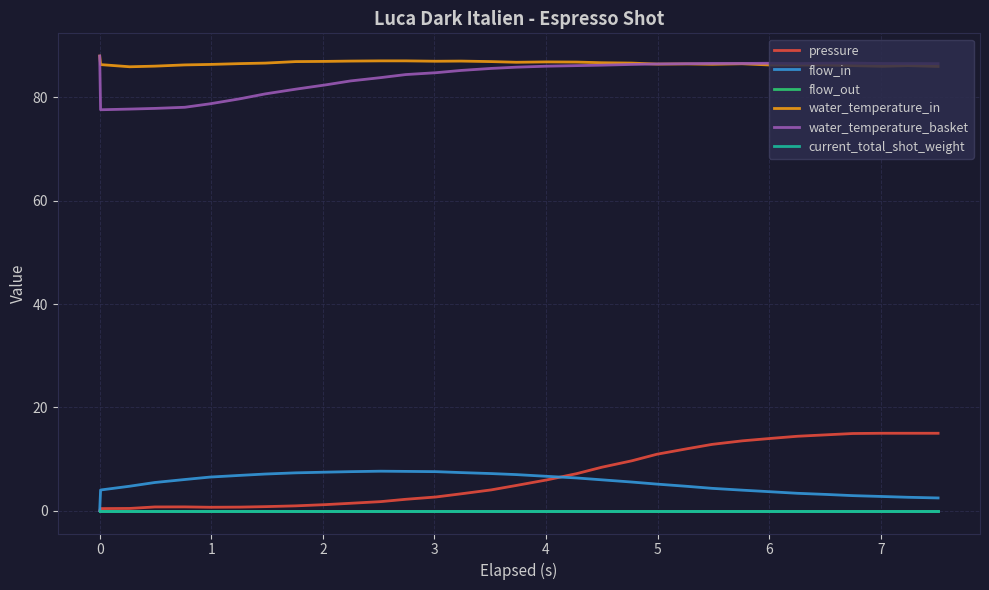

Does the chart have visible grid lines?

Yes